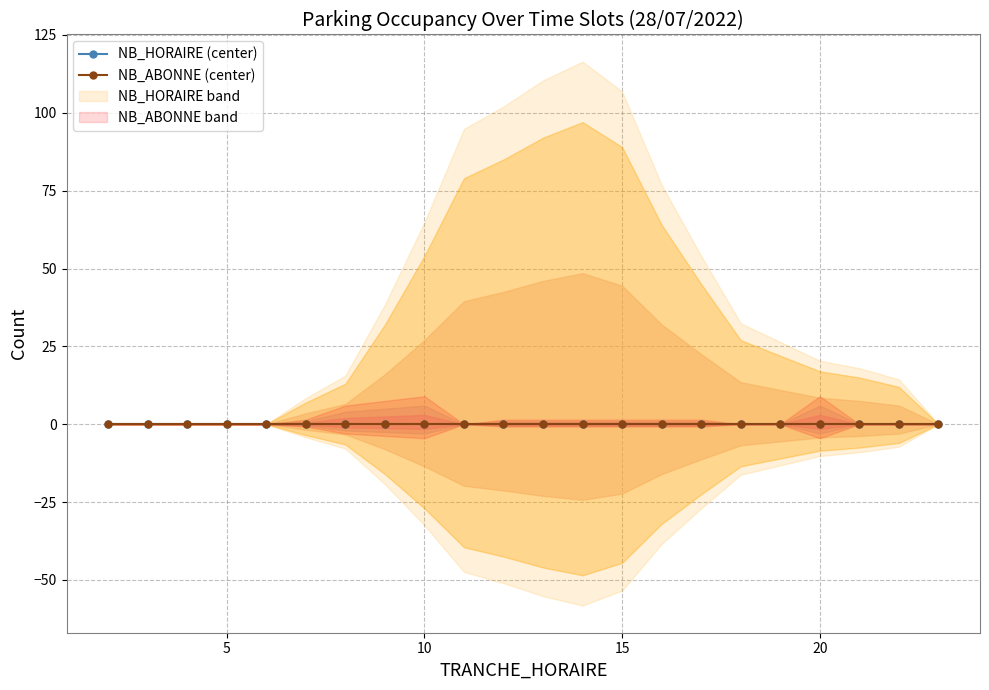

What are all the series names shown in the legend?

NB_HORAIRE, NB_ABONNE